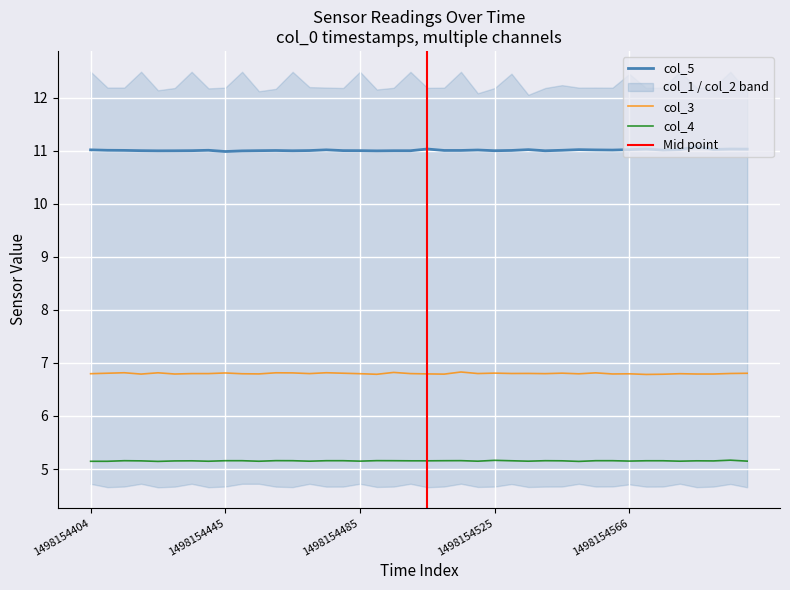

Rank the series at 20 from lowest to highest value.

col_4, col_3, col_5